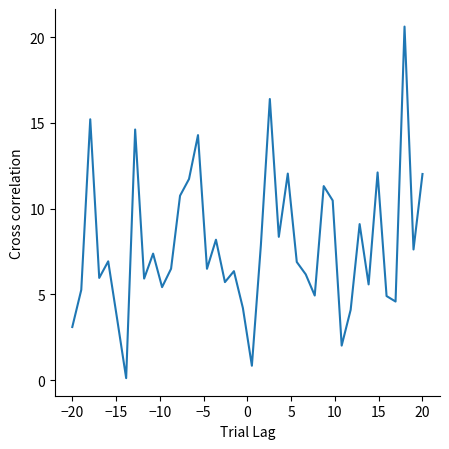

What is the maximum value shown in the chart?

20.6